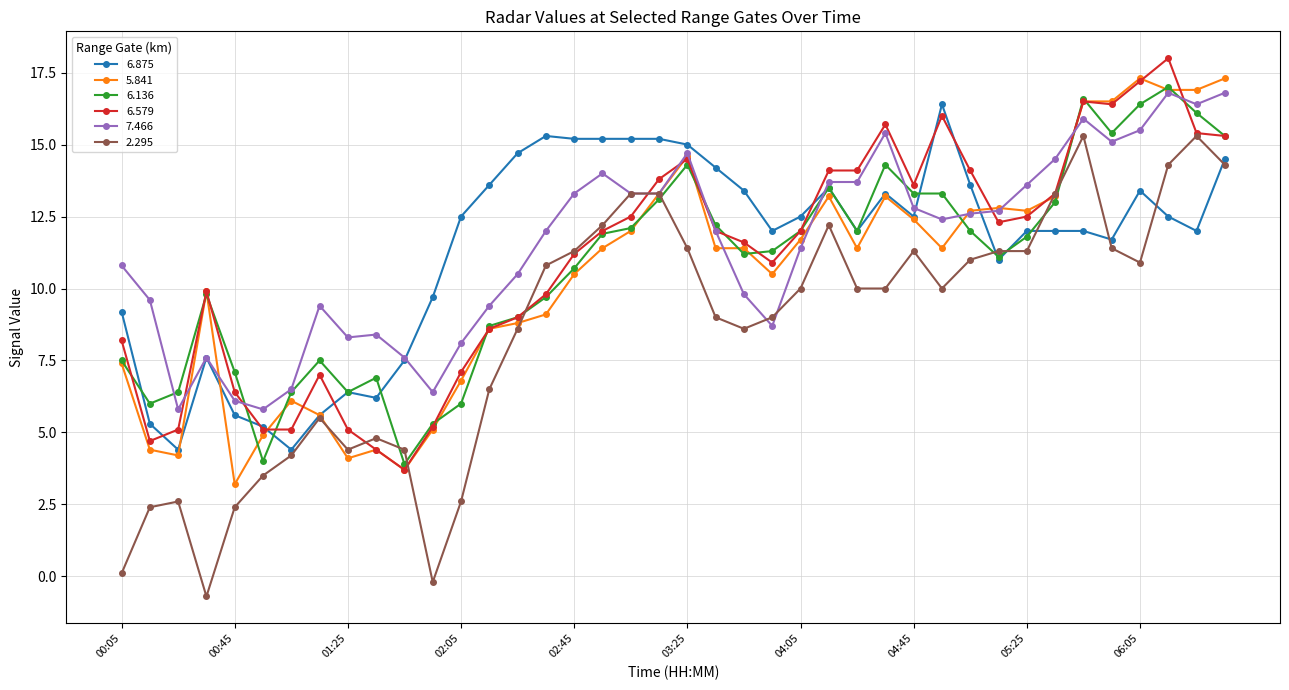

True or false: 5.841 has more than 2 interior local peaks.

True